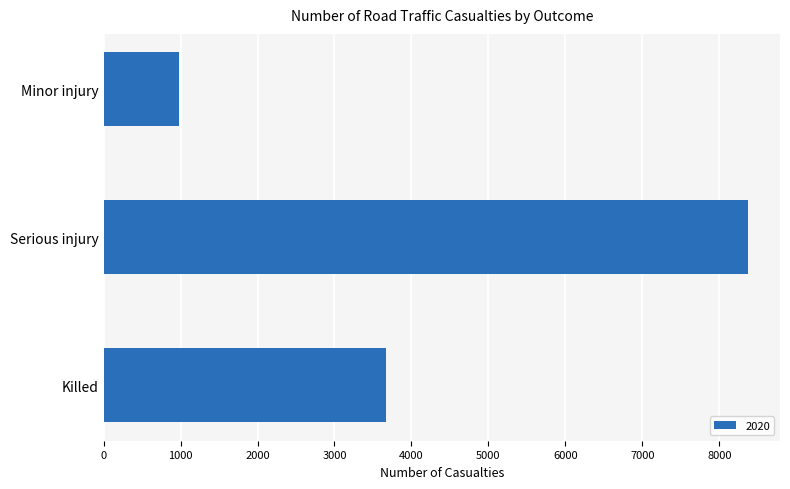

Reading bottom to top, list all the values displayed in this chart.

3663	8370	979